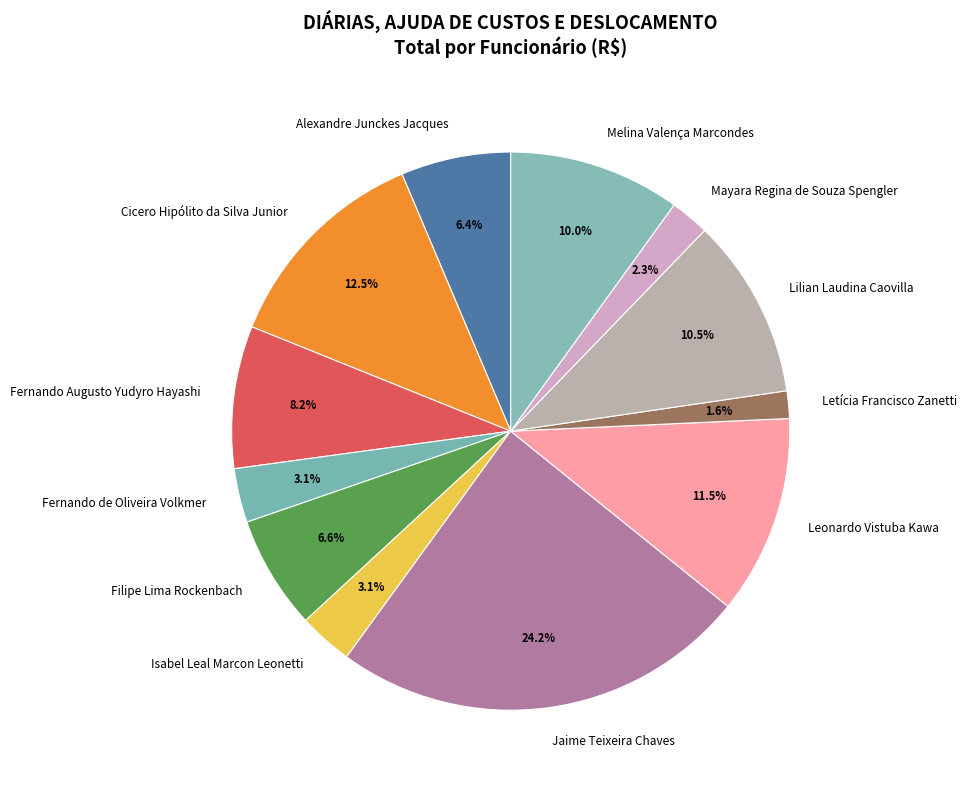

To the nearest percent, what is the difference between the largest and smallest slice percentages?

23%